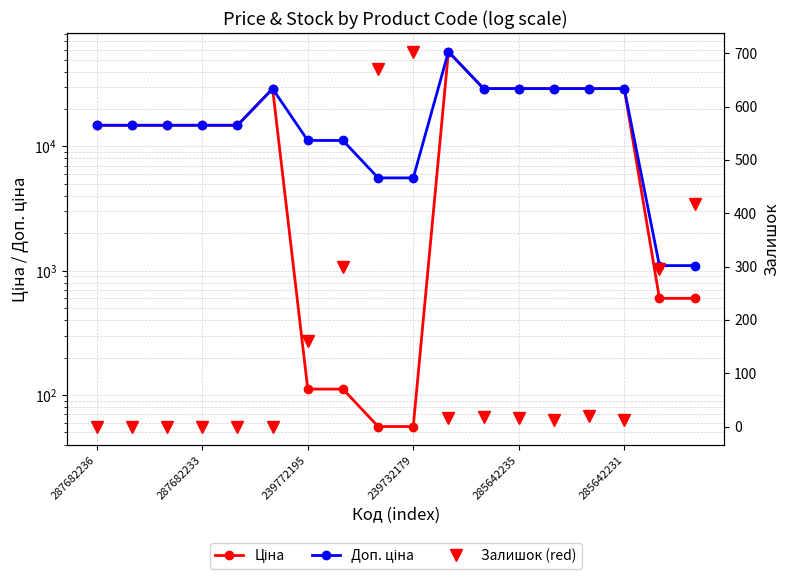

At 287682236, list the series in order from largest to smallest.

Ціна, Доп. ціна, Залишок (red)